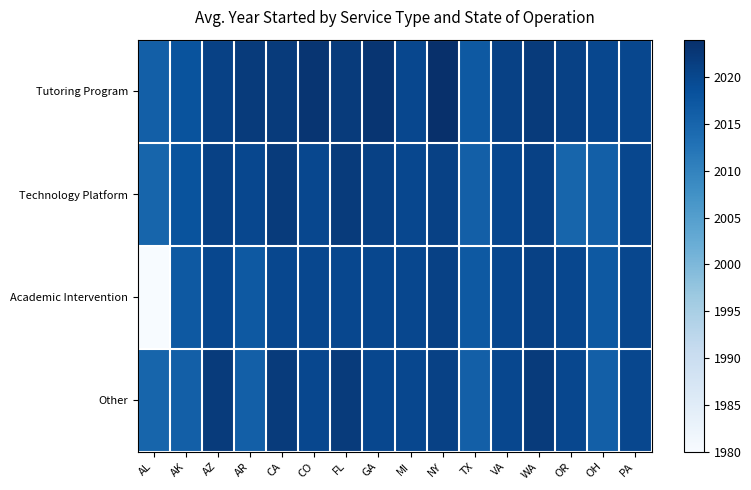

Reading right to left, extract all data points from this chart.

Tutoring Program: PA=2020	OH=2020	OR=2021	WA=2022	VA=2021	TX=2017	NY=2024	MI=2020	GA=2023	FL=2022	CO=2023	CA=2022	AR=2022	AZ=2021	AK=2018	AL=2016
Technology Platform: PA=2020	OH=2016	OR=2015	WA=2021	VA=2020	TX=2016	NY=2021	MI=2020	GA=2021	FL=2022	CO=2020	CA=2022	AR=2020	AZ=2021	AK=2018	AL=2015
Academic Intervention: PA=2020	OH=2017	OR=2020	WA=2021	VA=2020	TX=2017	NY=2021	MI=2020	GA=2020	FL=2020	CO=2020	CA=2020	AR=2017	AZ=2020	AK=2017	AL=1980
Other: PA=2020	OH=2016	OR=2020	WA=2022	VA=2020	TX=2016	NY=2021	MI=2020	GA=2020	FL=2022	CO=2020	CA=2022	AR=2016	AZ=2022	AK=2016	AL=2015